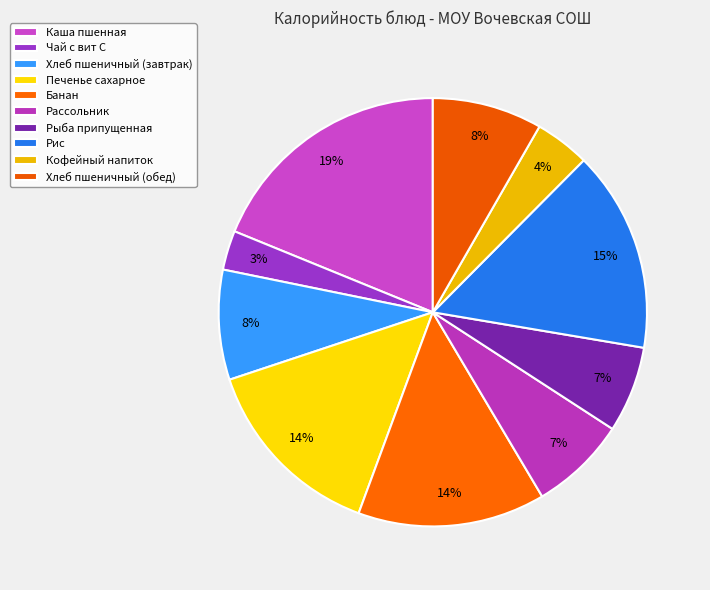

Count the number of slices in the pie.

10